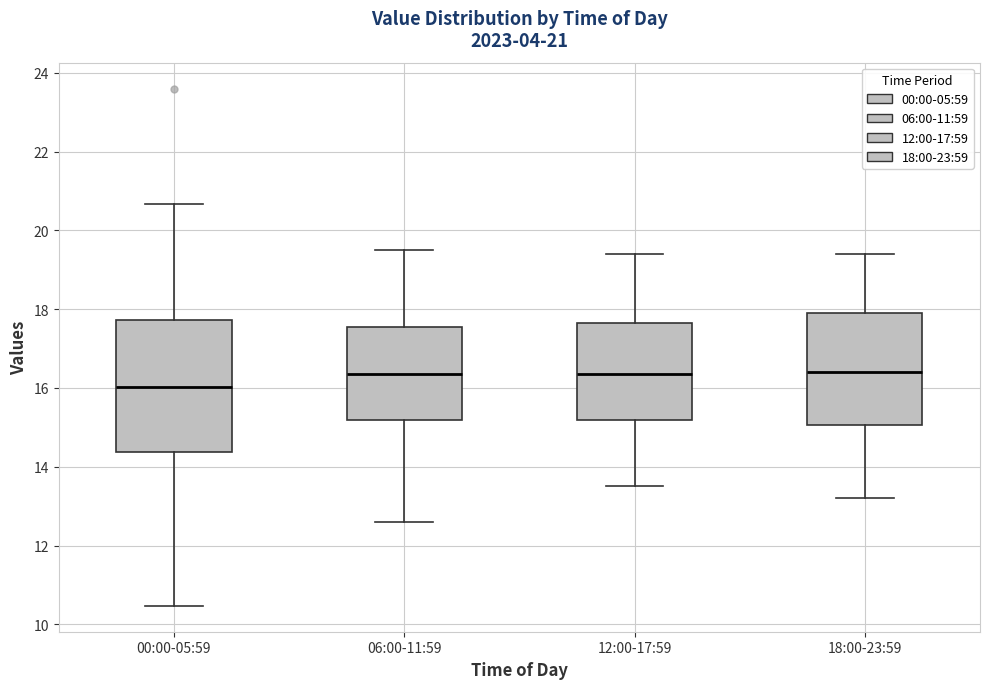

Which box has the lowest median line?

00:00-05:59